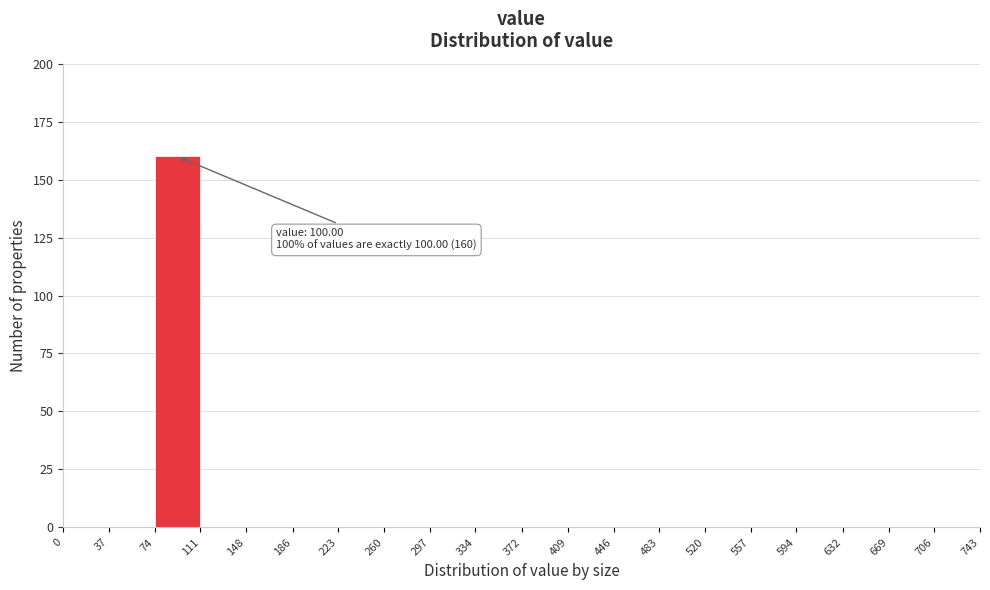

Which range on the x-axis has the tallest bar?

74 to 111